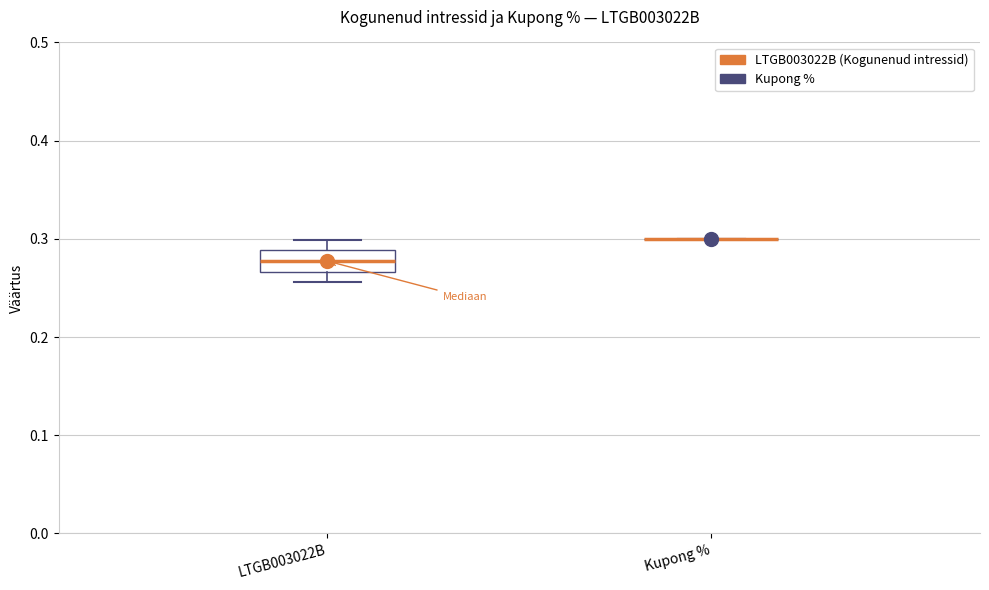

Reading left to right, read every box against the y-axis: the position of its median line, the range the box covers, and the ends of its whiskers. The values are not printed on the chart, so give them approximately, as read against the axis.

LTGB003022B: median 0.28, box 0.27 to 0.29, whiskers 0.26 to 0.30
Kupong %: box collapsed to a line at 0.30, whiskers 0.30 to 0.30